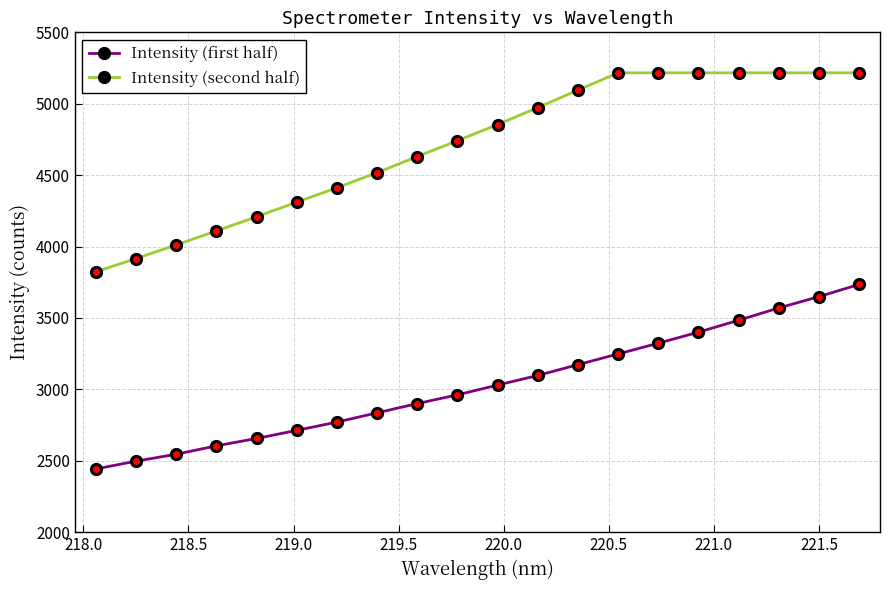

What is the difference between the maximum and minimum values in the Intensity (first half) series?

1292.4